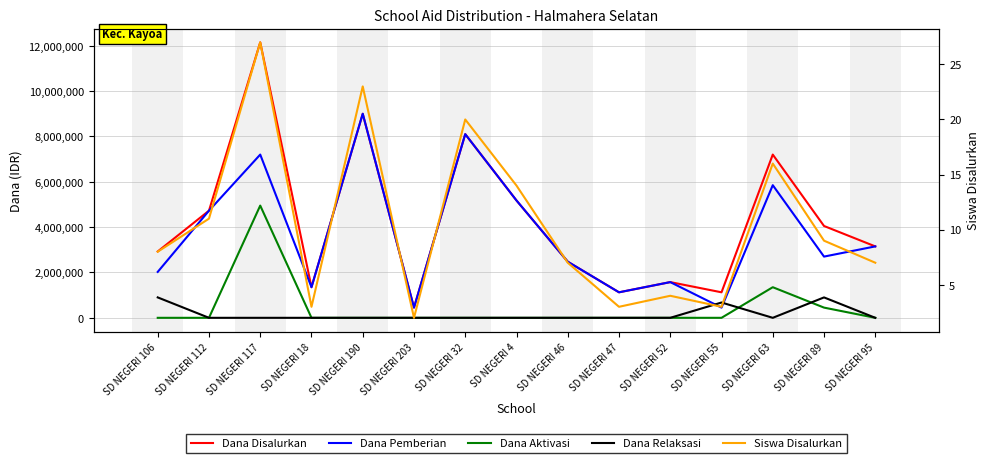

Reading left to right, list all the values displayed in this chart.

Dana Disalurkan: SD NEGERI 106=2925000	SD NEGERI 112=4725000	SD NEGERI 117=12150000	SD NEGERI 18=1350000	SD NEGERI 190=9000000	SD NEGERI 203=450000	SD NEGERI 32=8100000	SD NEGERI 4=5175000	SD NEGERI 46=2475000	SD NEGERI 47=1125000	SD NEGERI 52=1575000	SD NEGERI 55=1125000	SD NEGERI 63=7200000	SD NEGERI 89=4050000	SD NEGERI 95=3150000
Dana Pemberian: SD NEGERI 106=2025000	SD NEGERI 112=4725000	SD NEGERI 117=7200000	SD NEGERI 18=1350000	SD NEGERI 190=9000000	SD NEGERI 203=450000	SD NEGERI 32=8100000	SD NEGERI 4=5175000	SD NEGERI 46=2475000	SD NEGERI 47=1125000	SD NEGERI 52=1575000	SD NEGERI 55=450000	SD NEGERI 63=5850000	SD NEGERI 89=2700000	SD NEGERI 95=3150000
Dana Aktivasi: SD NEGERI 106=0	SD NEGERI 112=0	SD NEGERI 117=4950000	SD NEGERI 18=0	SD NEGERI 190=0	SD NEGERI 203=0	SD NEGERI 32=0	SD NEGERI 4=0	SD NEGERI 46=0	SD NEGERI 47=0	SD NEGERI 52=0	SD NEGERI 55=0	SD NEGERI 63=1350000	SD NEGERI 89=450000	SD NEGERI 95=0
Dana Relaksasi: SD NEGERI 106=900000	SD NEGERI 112=0	SD NEGERI 117=0	SD NEGERI 18=0	SD NEGERI 190=0	SD NEGERI 203=0	SD NEGERI 32=0	SD NEGERI 4=0	SD NEGERI 46=0	SD NEGERI 47=0	SD NEGERI 52=0	SD NEGERI 55=675000	SD NEGERI 63=0	SD NEGERI 89=900000	SD NEGERI 95=0
Siswa Disalurkan: SD NEGERI 106=8	SD NEGERI 112=11	SD NEGERI 117=27	SD NEGERI 18=3	SD NEGERI 190=23	SD NEGERI 203=2	SD NEGERI 32=20	SD NEGERI 4=14	SD NEGERI 46=7	SD NEGERI 47=3	SD NEGERI 52=4	SD NEGERI 55=3	SD NEGERI 63=16	SD NEGERI 89=9	SD NEGERI 95=7